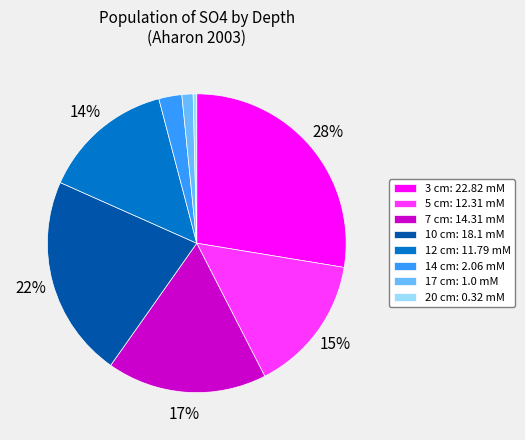

Does any single category account for the majority?

No